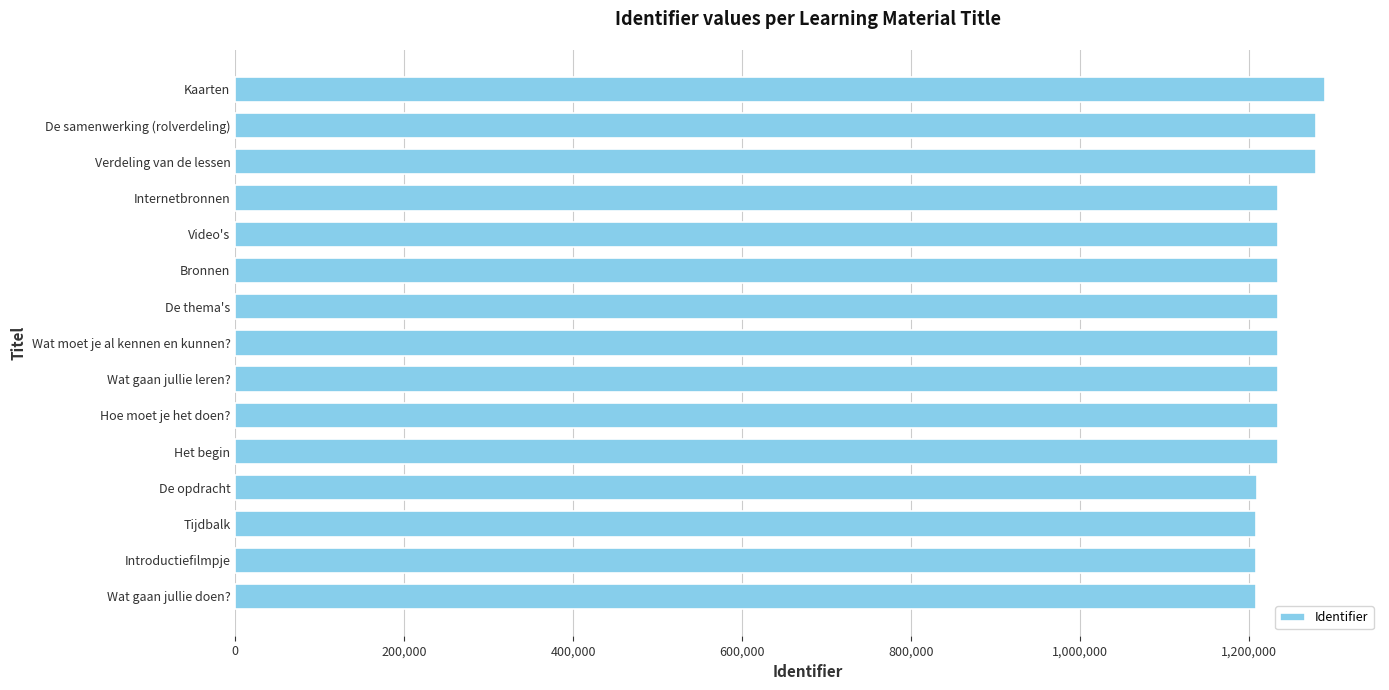

What is the approximate value at Het begin?

1234781